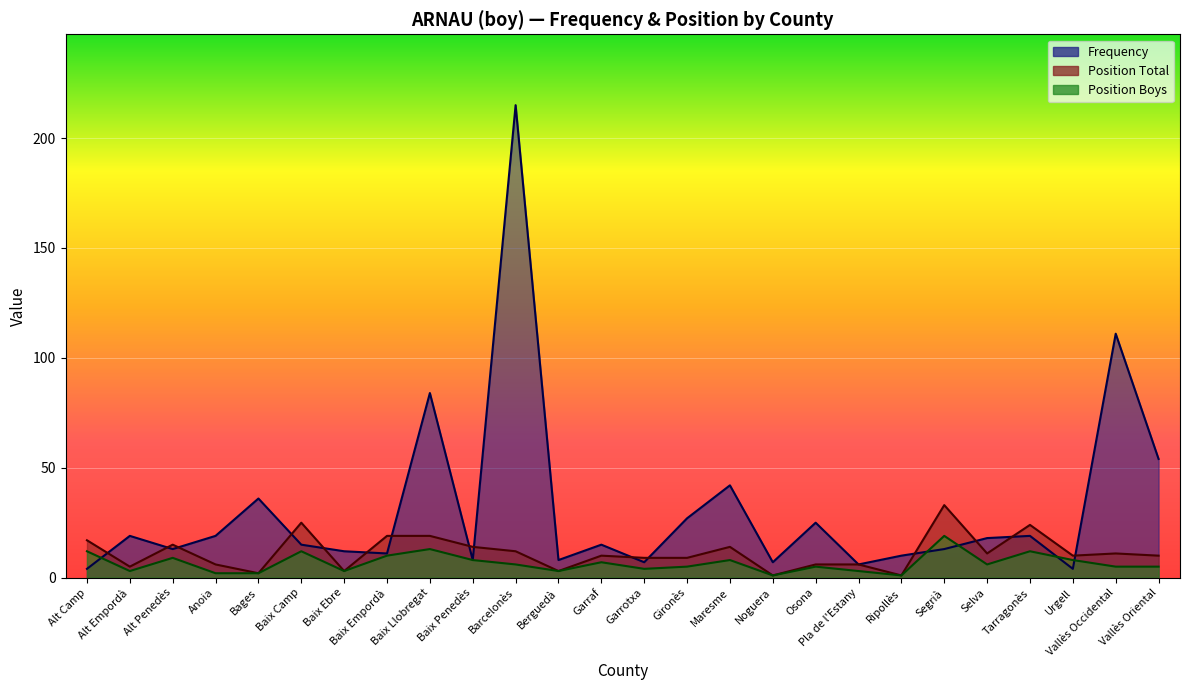

Does the chart display data point markers on the line(s)?

No